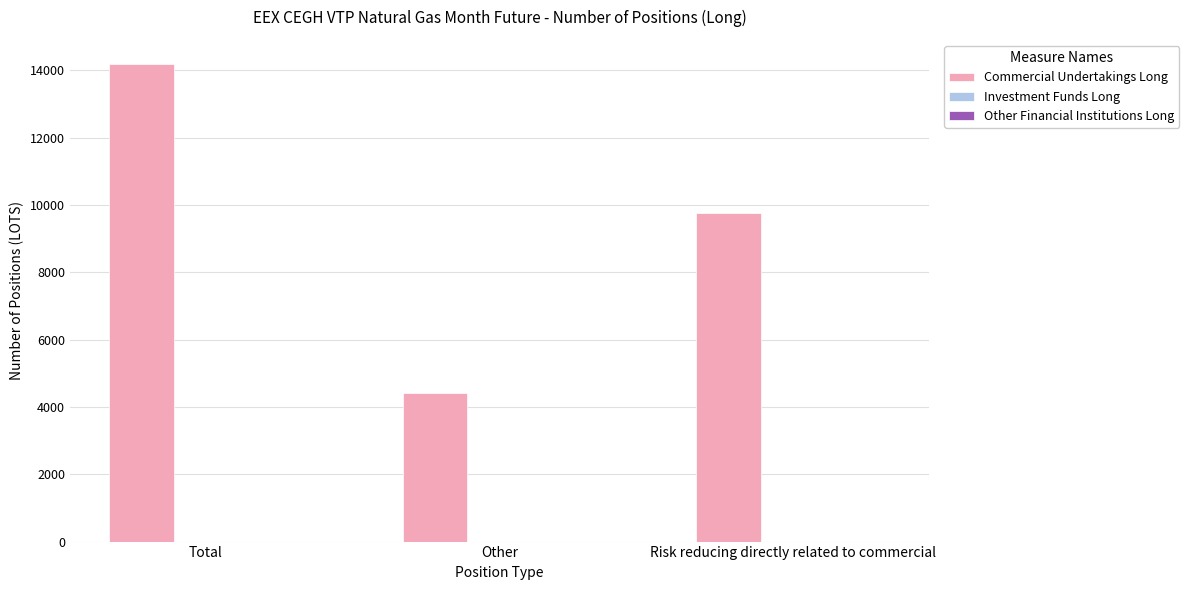

Reading left to right, transcribe all the data shown in this chart.

14195	4426	9769